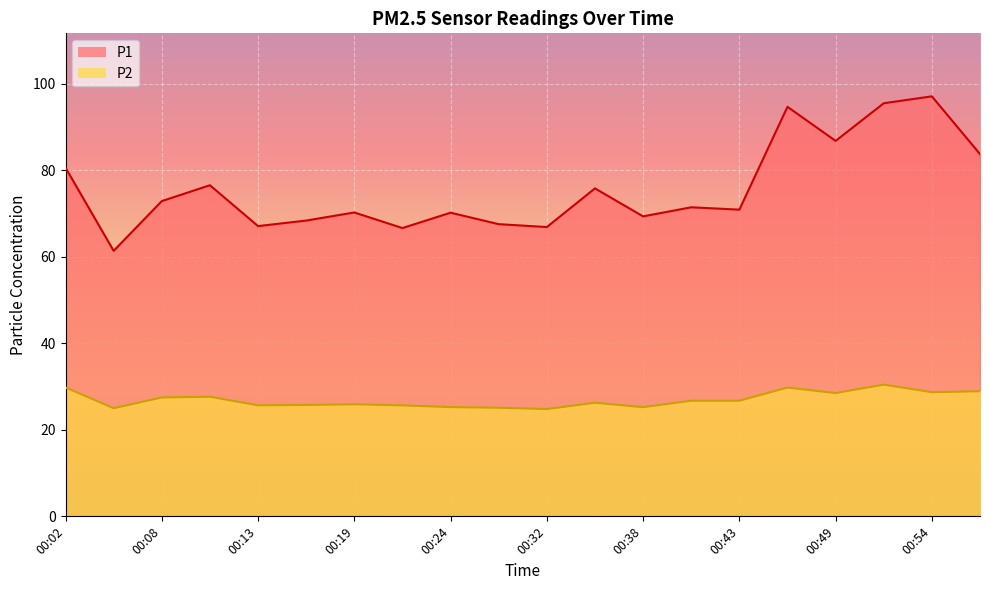

List the labels in order of P1 value, largest first.

00:54, 00:51, 00:46, 00:49, 00:57, 00:02, 00:10, 00:35, 00:08, 00:40, 00:43, 00:19, 00:24, 00:38, 00:16, 00:27, 00:13, 00:32, 00:21, 00:05